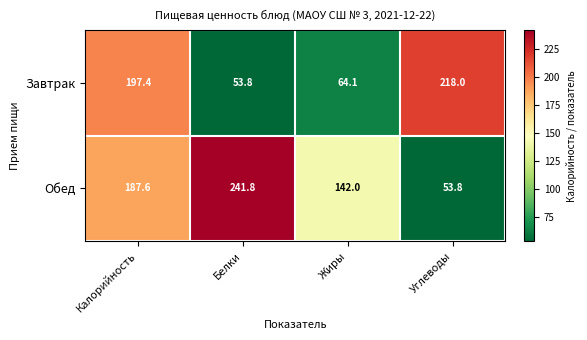

What is the minimum value shown in the chart?

53.8